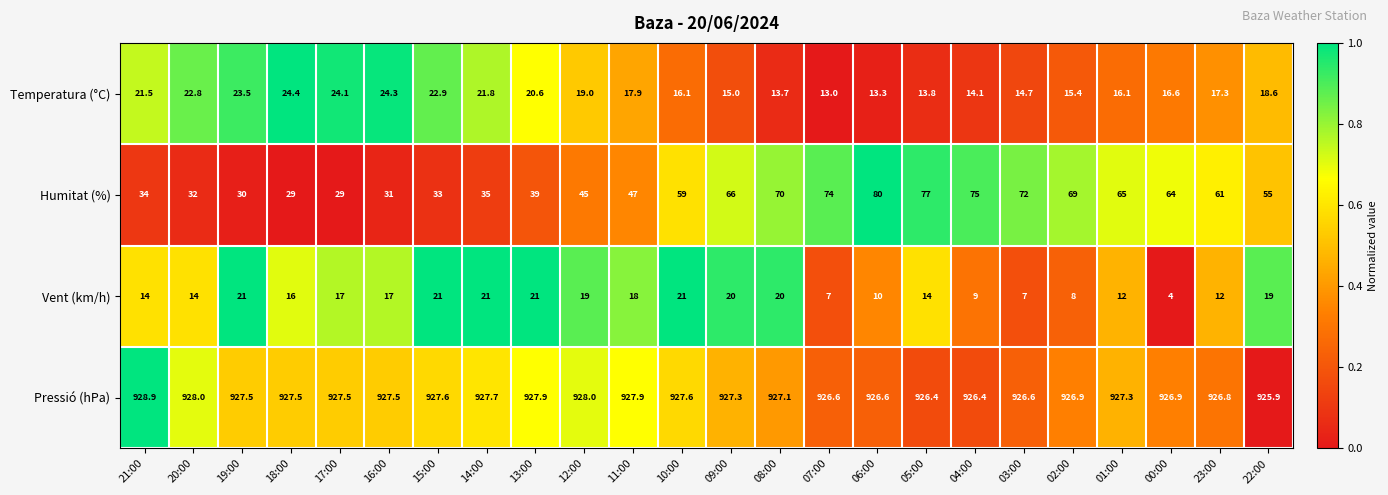

Rank the series at 02:00 from highest to lowest value.

Pressió (hPa), Humitat (%), Temperatura (°C), Vent (km/h)